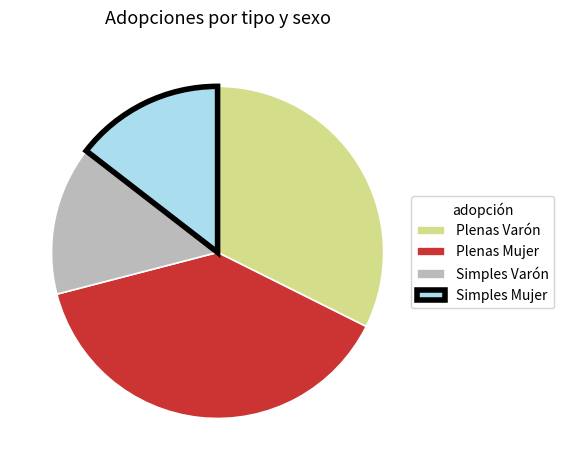

True or false: Simples Varón accounts for 15% of the total.

True